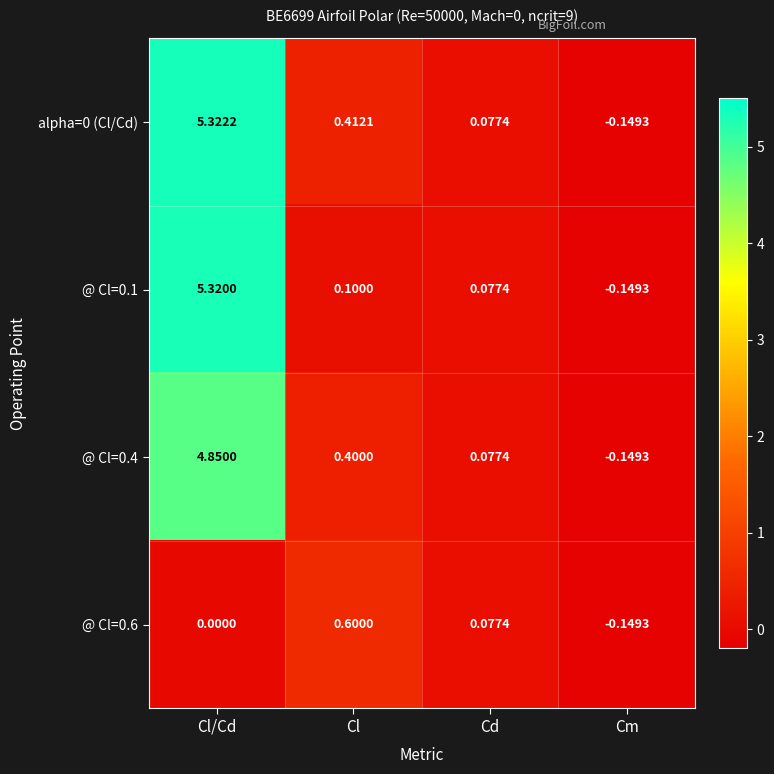

What is the greatest value displayed?

5.3